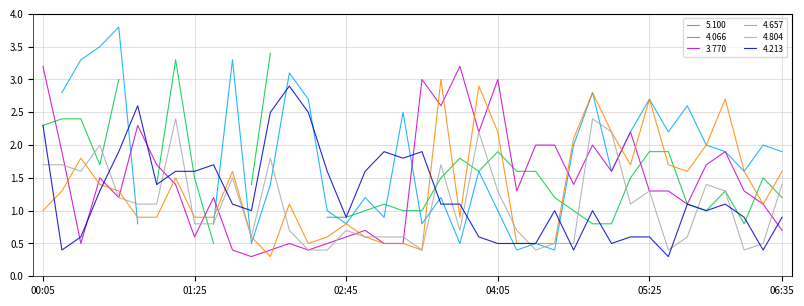

List the labels in order of 4.657 value, smallest first.

02:05, 03:25, 02:25, 03:05, 03:15, 04:15, 04:25, 04:35, 01:55, 02:35, 02:55, 02:45, 00:55, 01:05, 01:25, 01:35, 03:45, 00:05, 02:15, 06:25, 00:15, 00:45, 00:35, 01:15, 01:45, 05:45, 06:15, 06:35, 05:15, 05:35, 00:25, 05:55, 04:45, 04:05, 05:05, 05:25, 06:05, 04:55, 03:55, 03:35